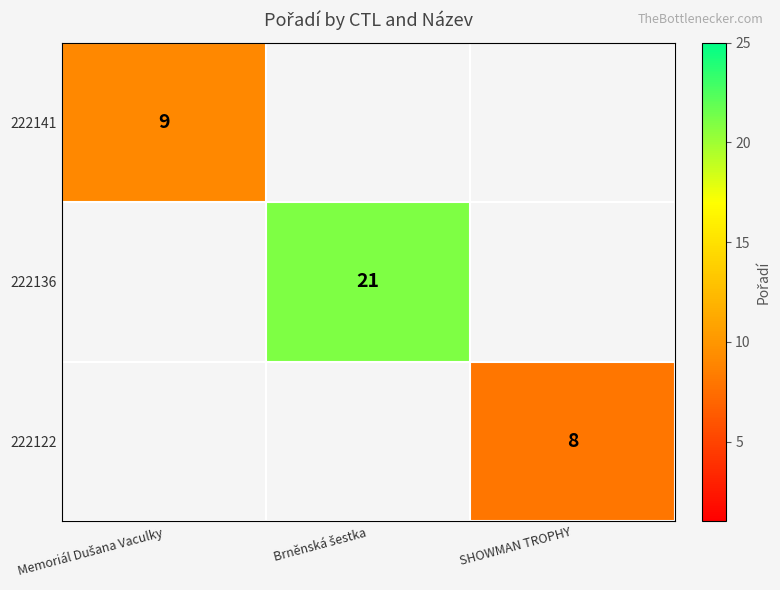

The value of 222122 at SHOWMAN TROPHY is 8. True or false?

True